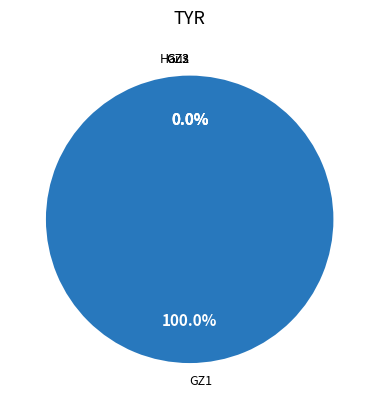

What percentage is NOT represented by Haus?

100.0%